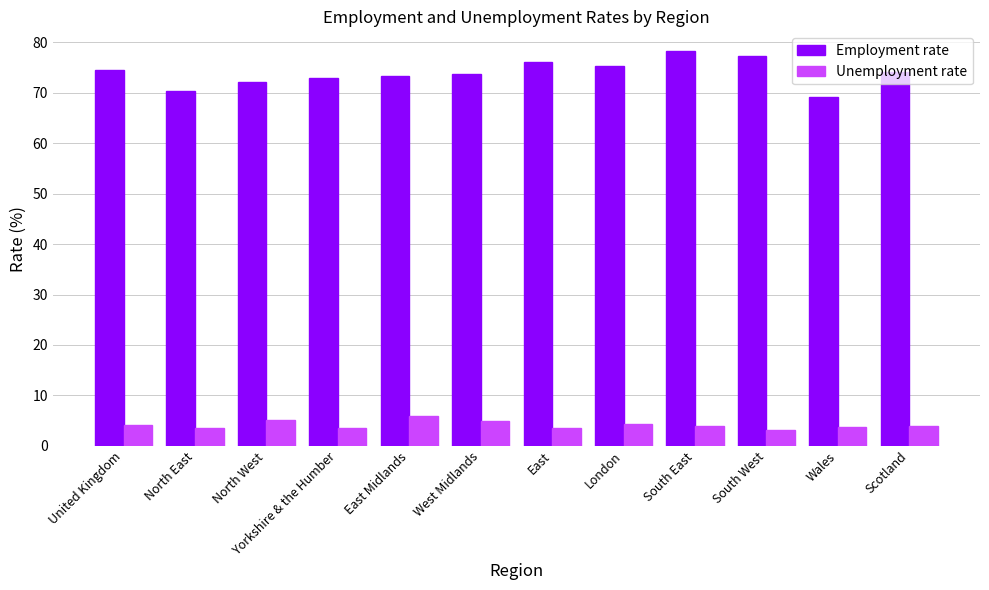

What is the spread (max minus min) of values at South West?

74.2